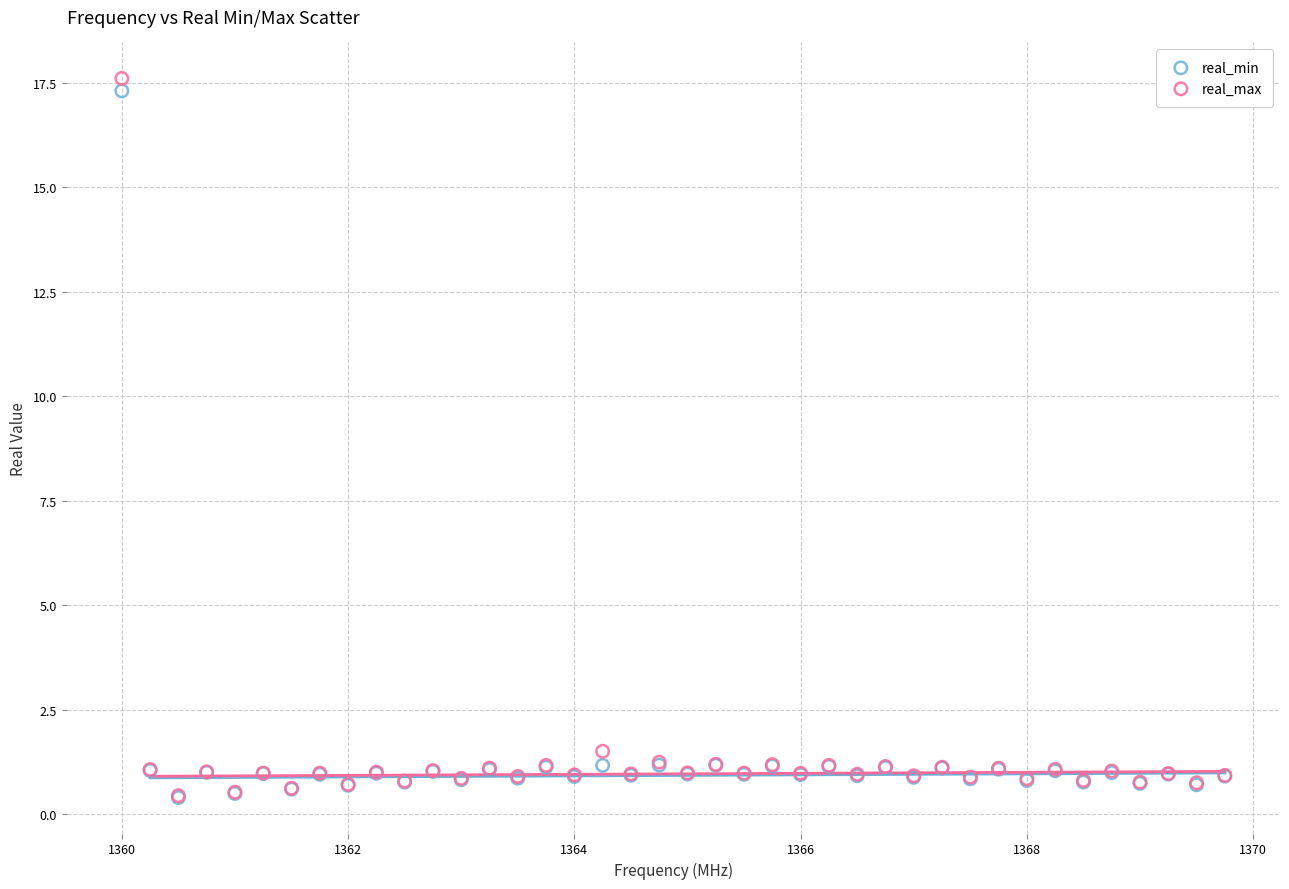

What are all the series names shown in the legend?

real_min, real_max